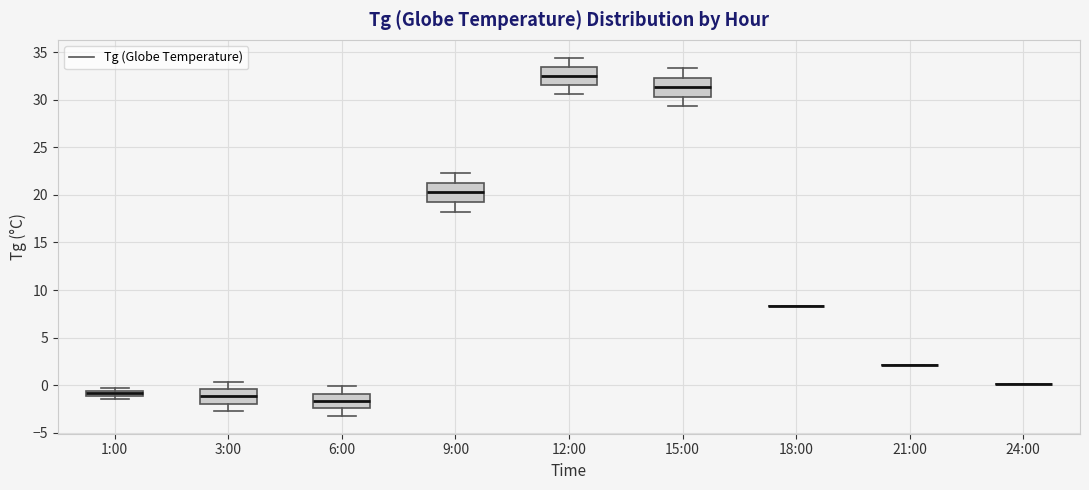

Where is the lower edge of the box for 1:00 on the y-axis? The values are not printed on the chart, so give them approximately, as read against the axis.

-1.0